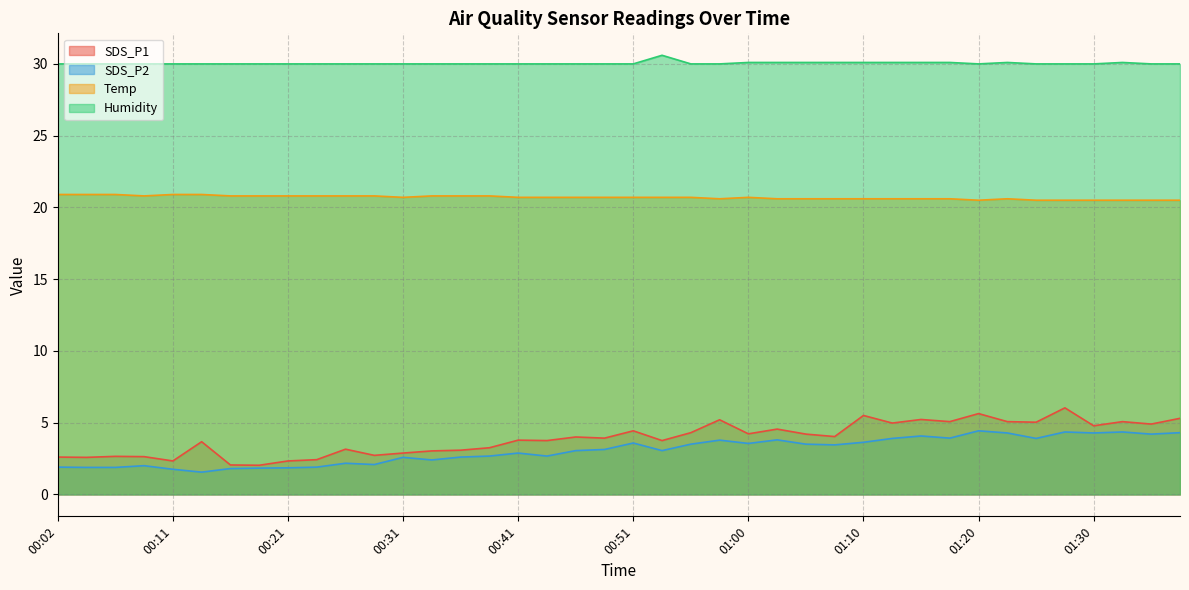

Rank the series by their maximum value, from lowest to highest.

SDS_P2, SDS_P1, Temp, Humidity